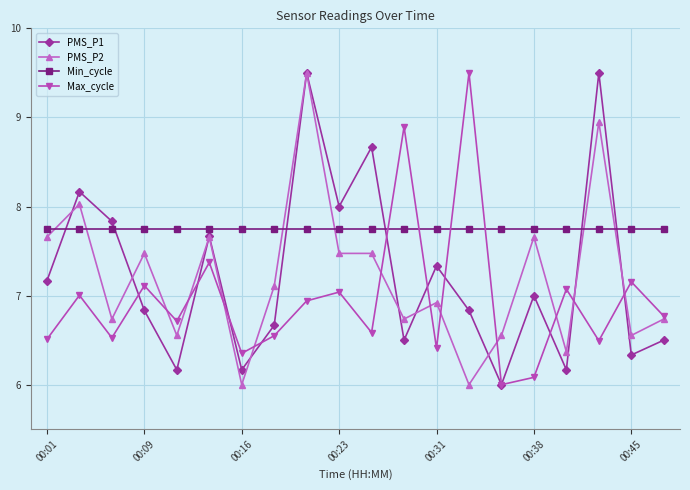

How many times do PMS_P1 and Min_cycle cross each other?

6